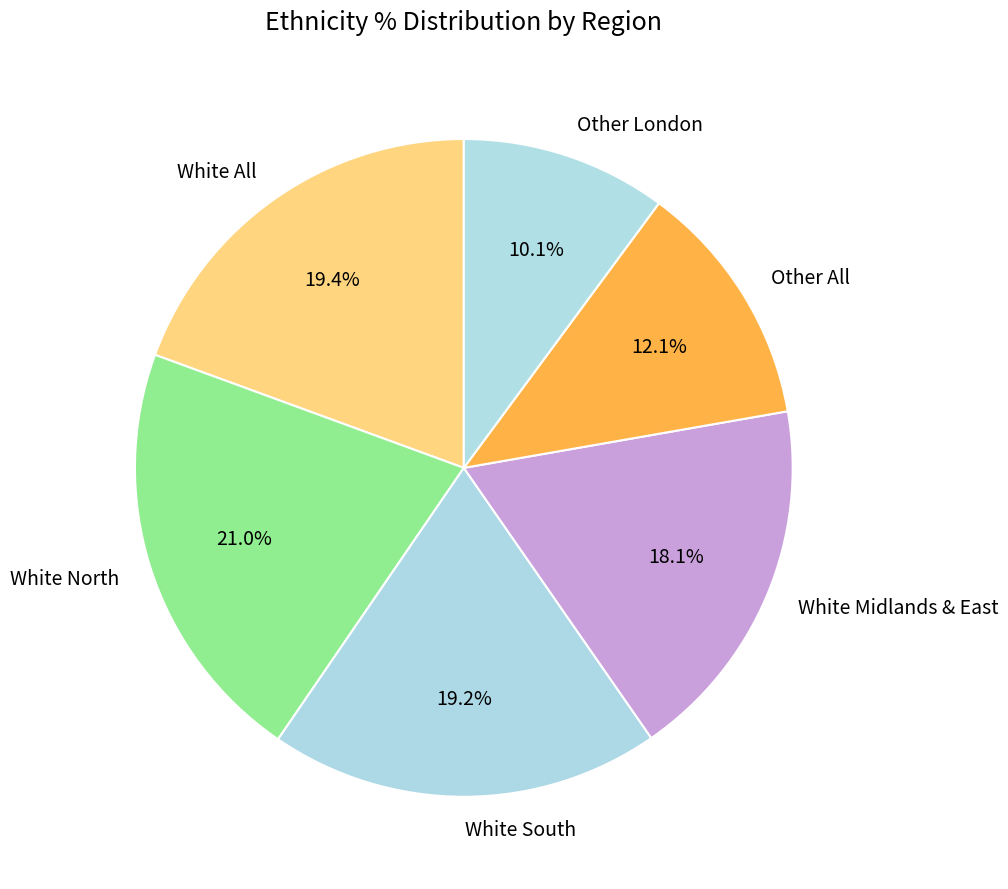

Which slice is the smallest?

Other London